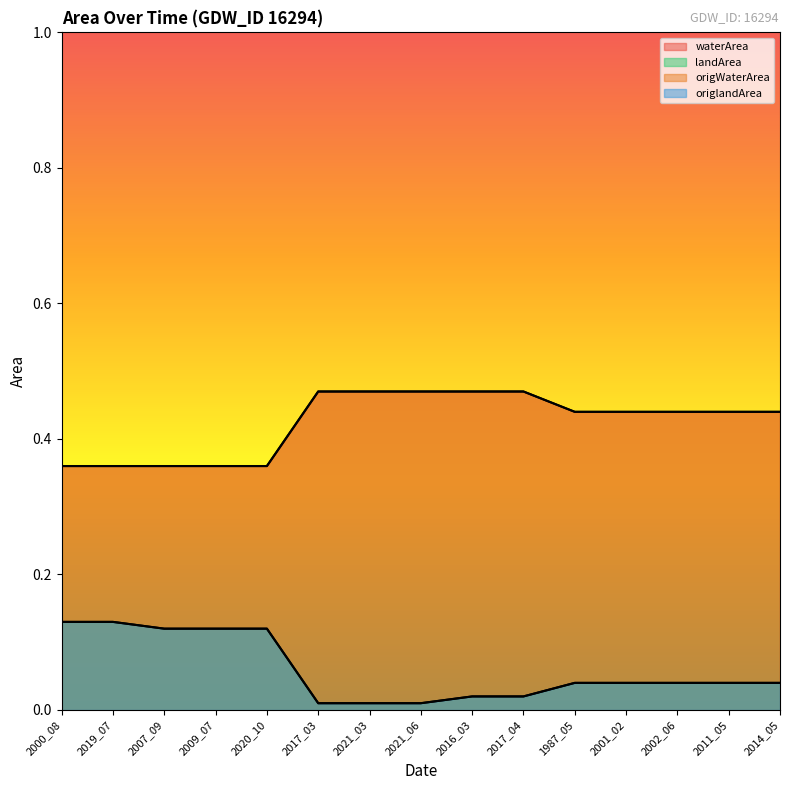

How many lines are shown in the chart?

4